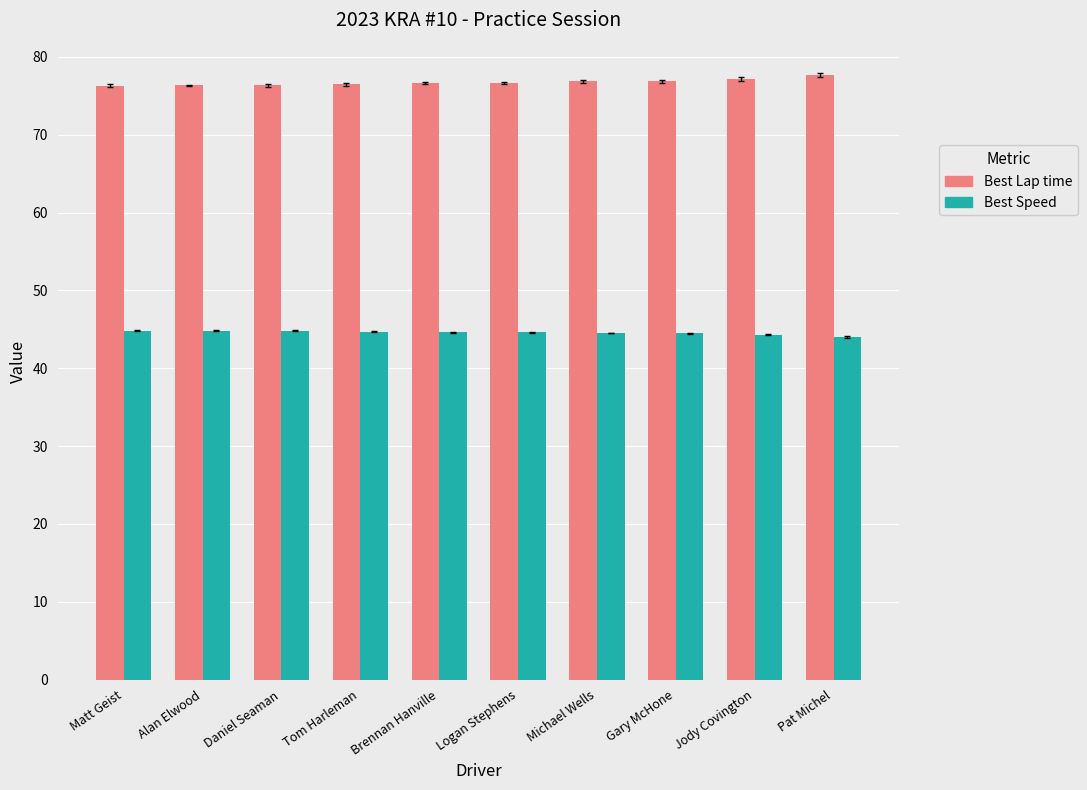

Is the value of Best Lap time at Daniel Seaman greater than the value of Best Speed at Matt Geist?

Yes